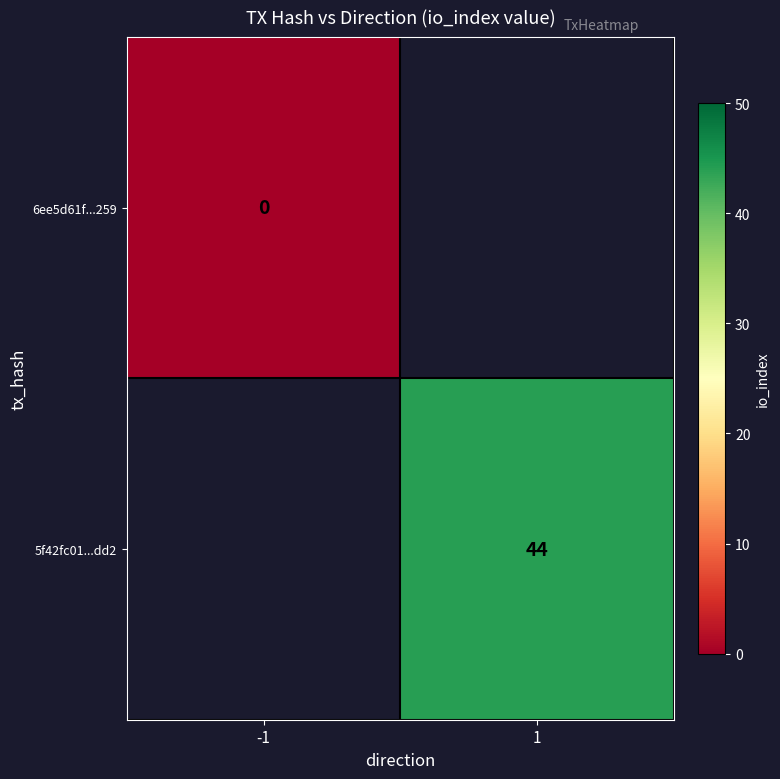

True or false: 5f42fc01...dd2 has a value of 29.4 at 1.

False